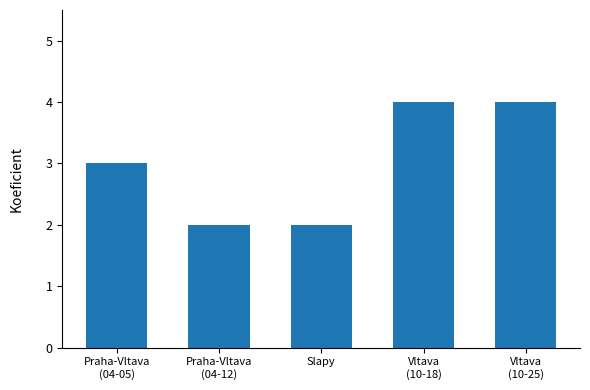

How many data points does each series have?

5